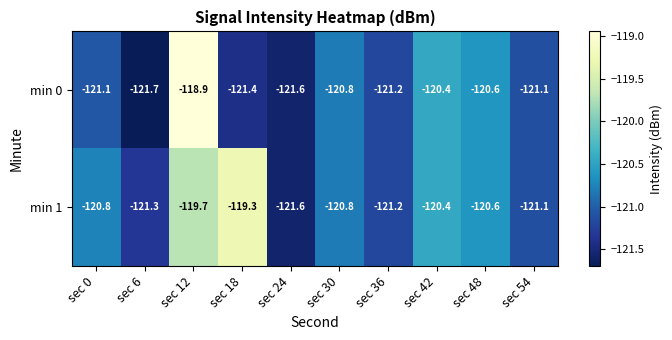

What is the greatest value displayed?

-118.9